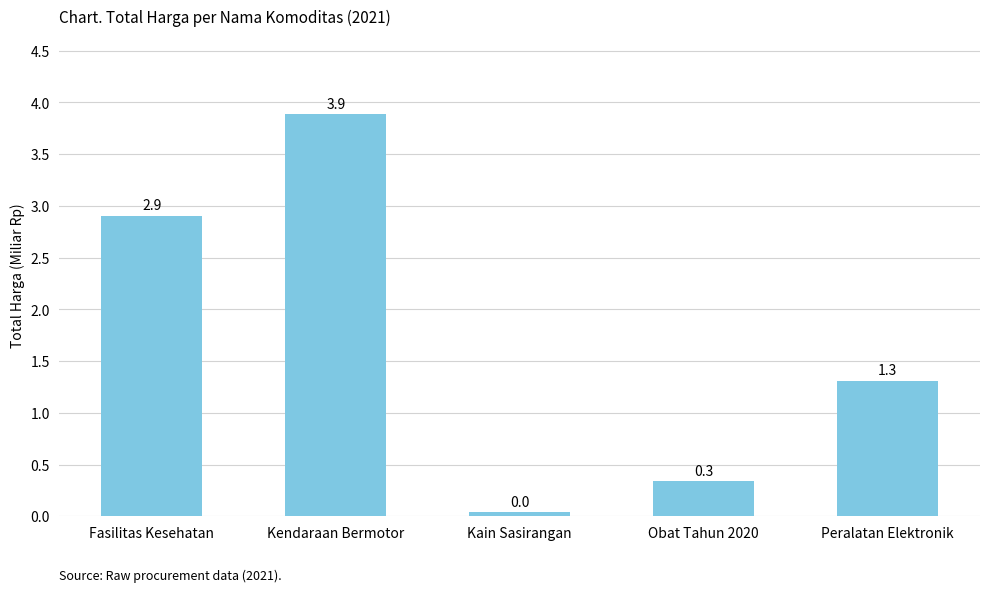

How many series are shown in this chart?

1